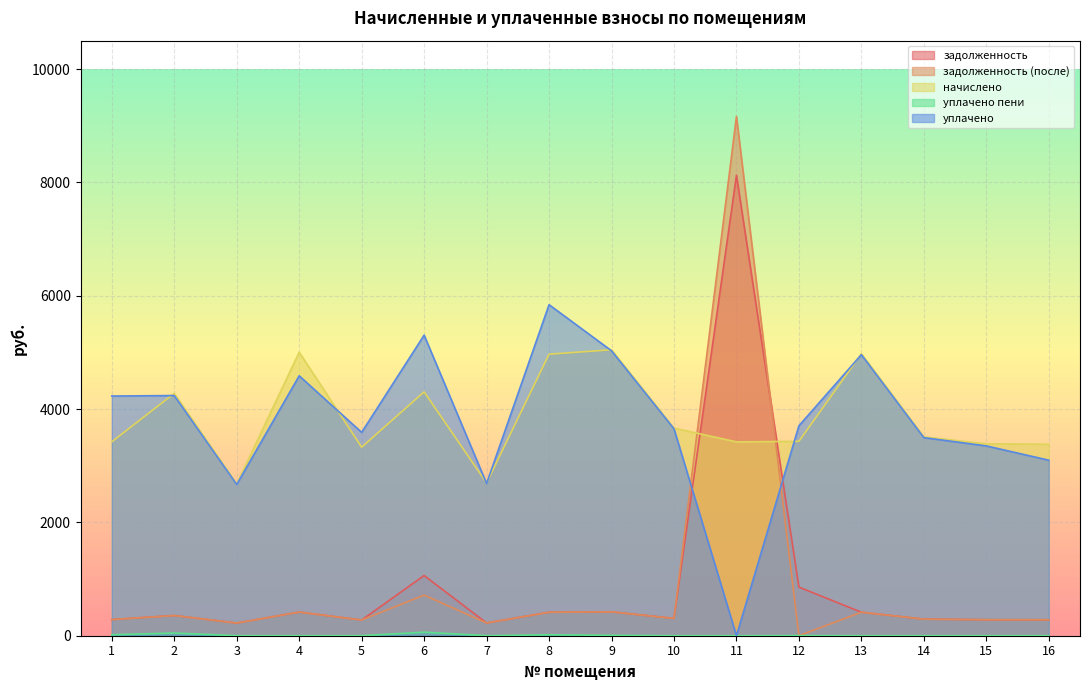

Which series has the largest range (max minus min)?

задолженность (после)